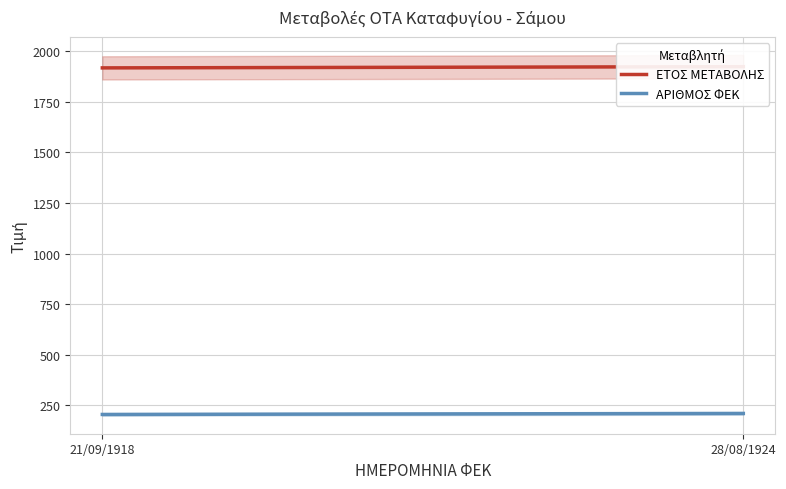

What position from the right is 28/08/1924?

1